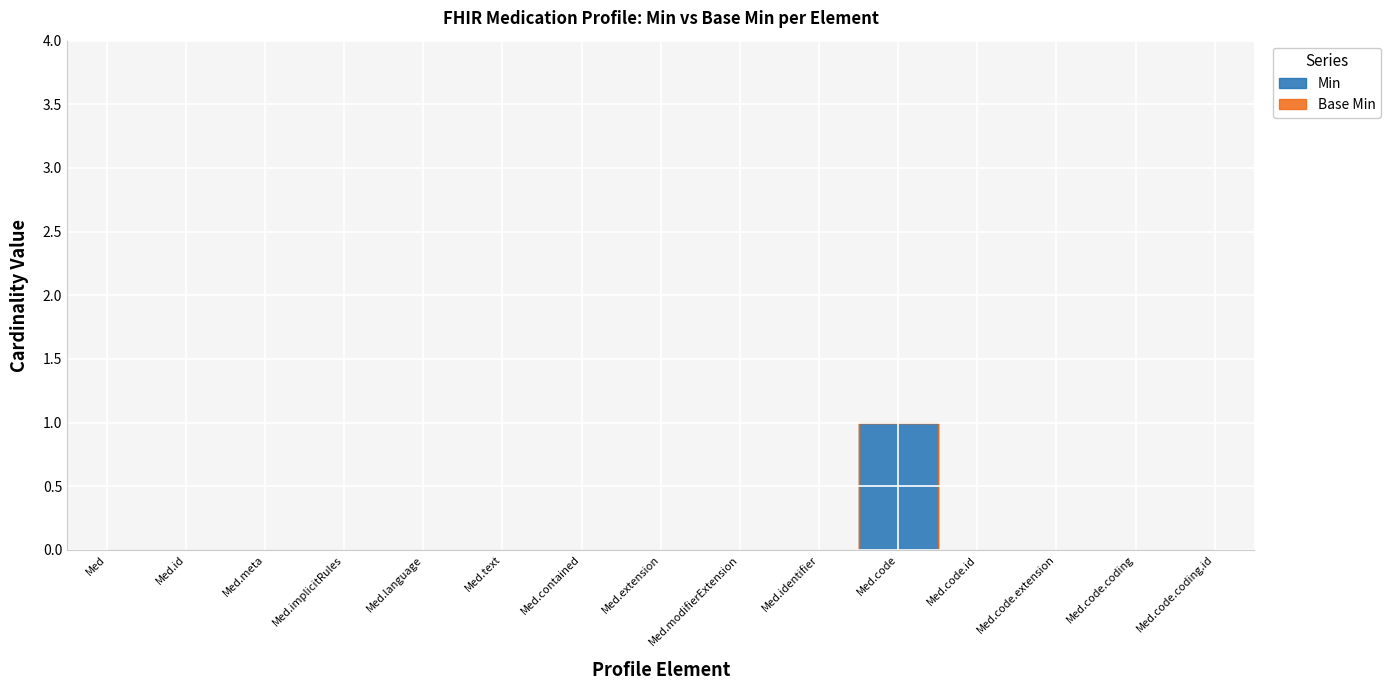

Which series has the largest total across all categories?

Min